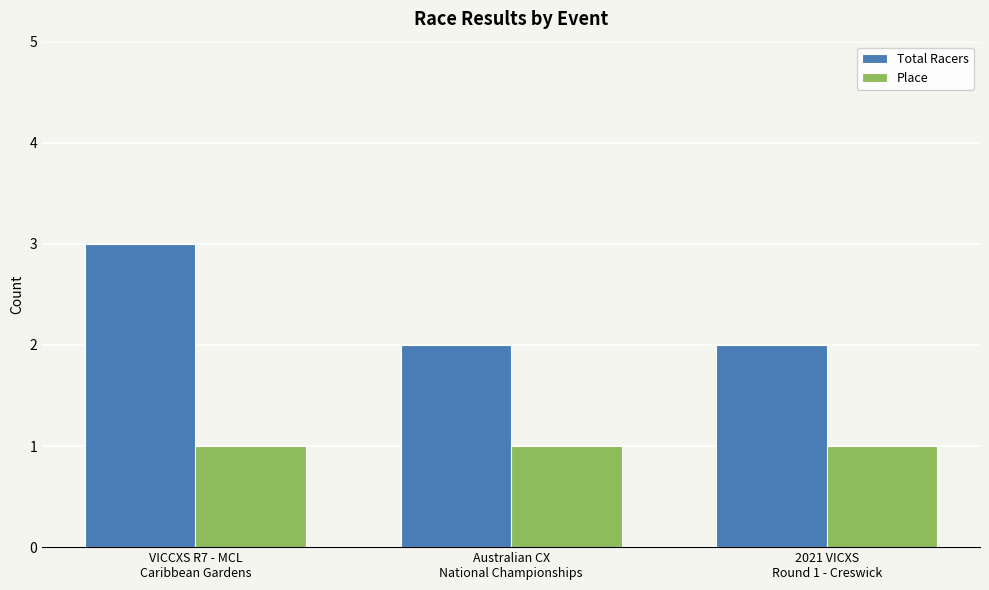

What is the label of the 3rd bar from the left?

2021 VICXS
Round 1 - Creswick